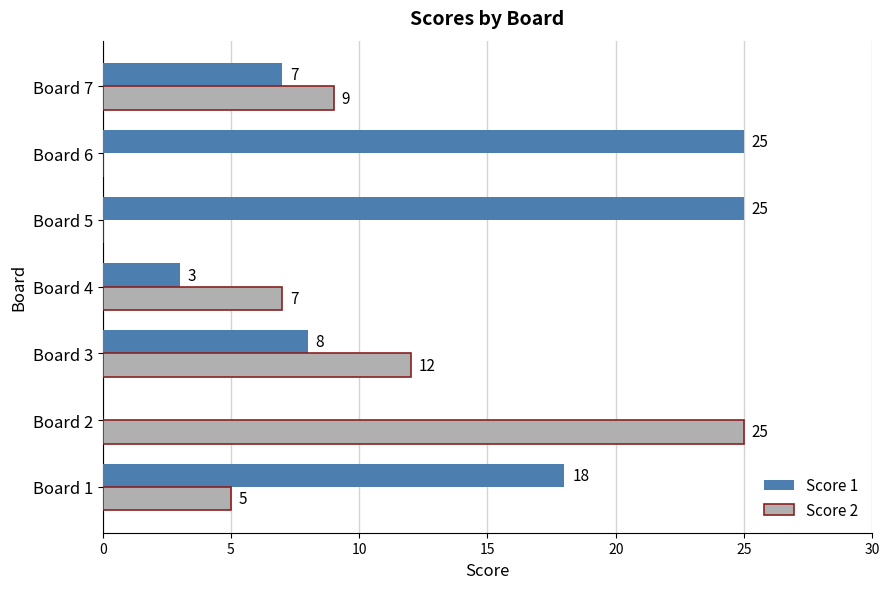

What is the average value of the Score 1 series?

12